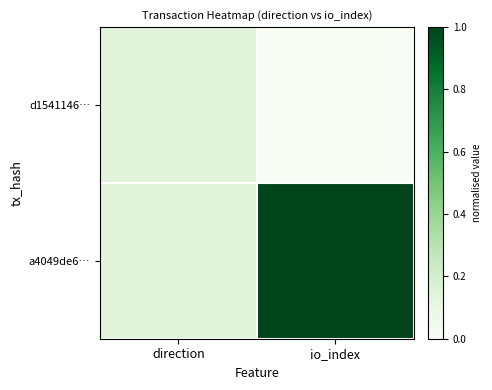

Which category has the lowest value across all series?

io_index